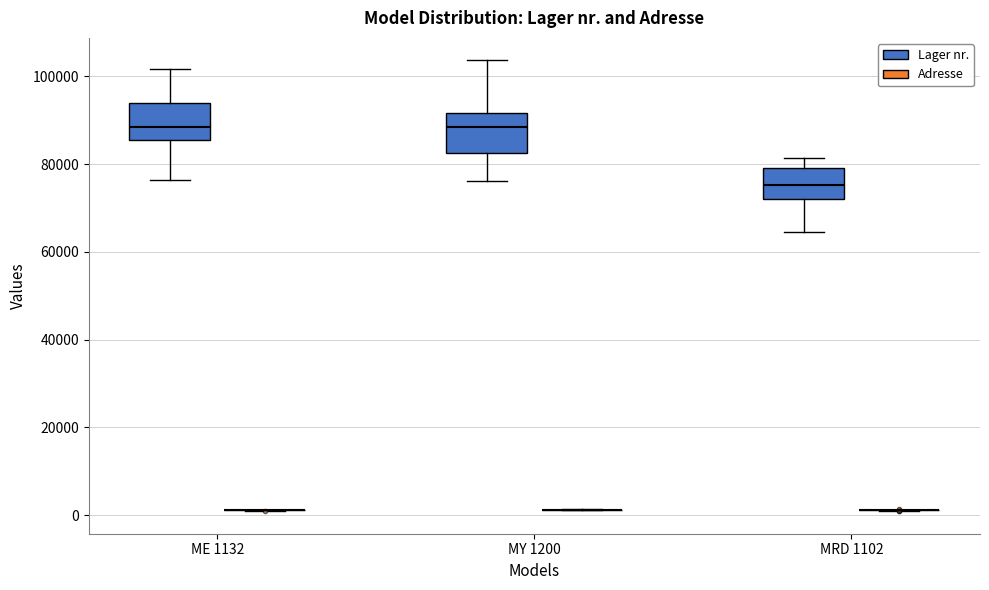

Where is the upper edge of the box for MRD 1102 (Lager nr.) on the y-axis? The values are not printed on the chart, so give them approximately, as read against the axis.

80000